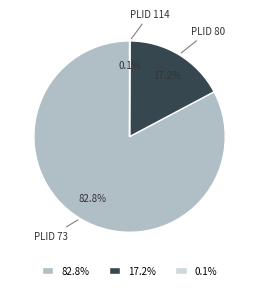

Is there any slice that represents more than half of the pie?

Yes